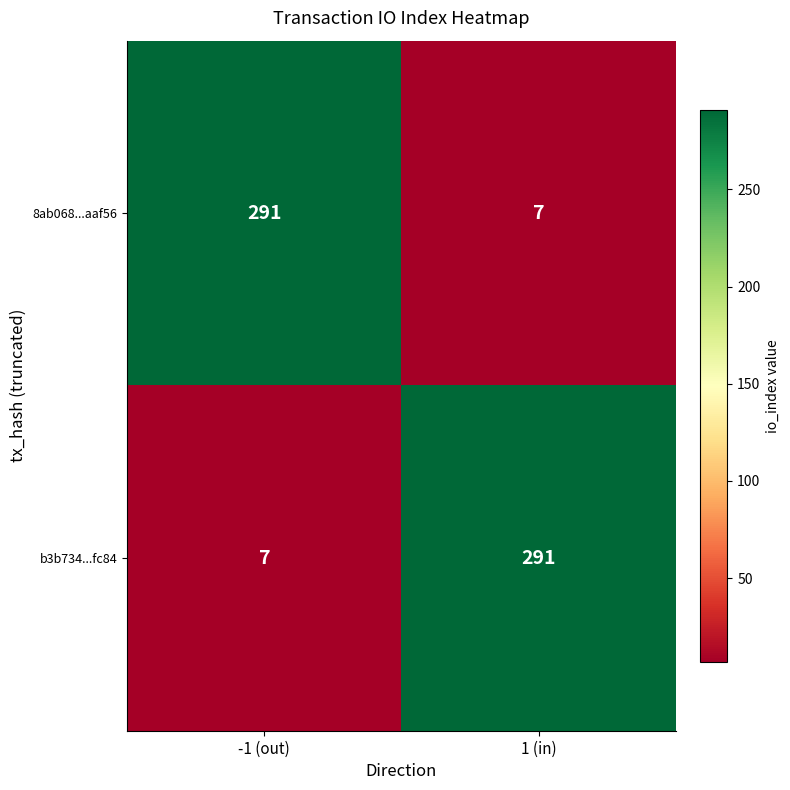

True or false: 8ab068...aaf56 has a value of 291 at -1 (out).

True